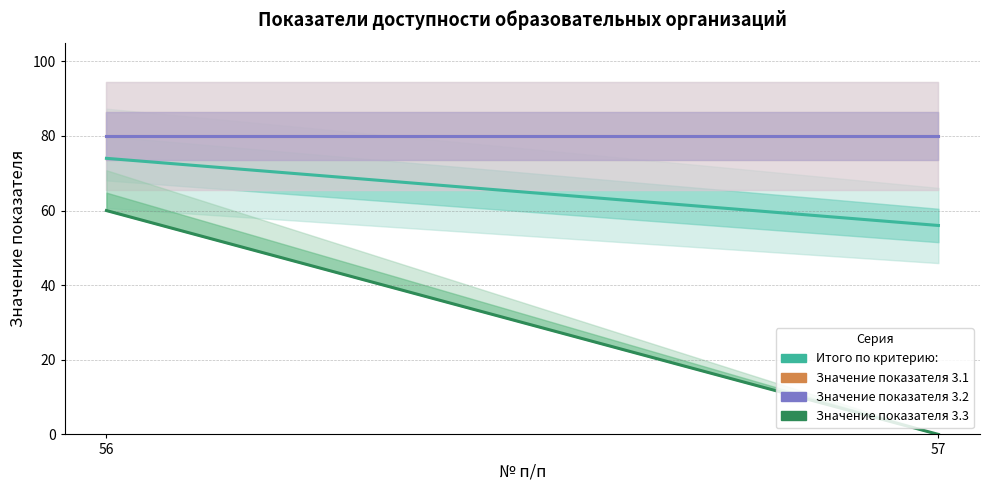

How many distinct data groups are displayed?

4